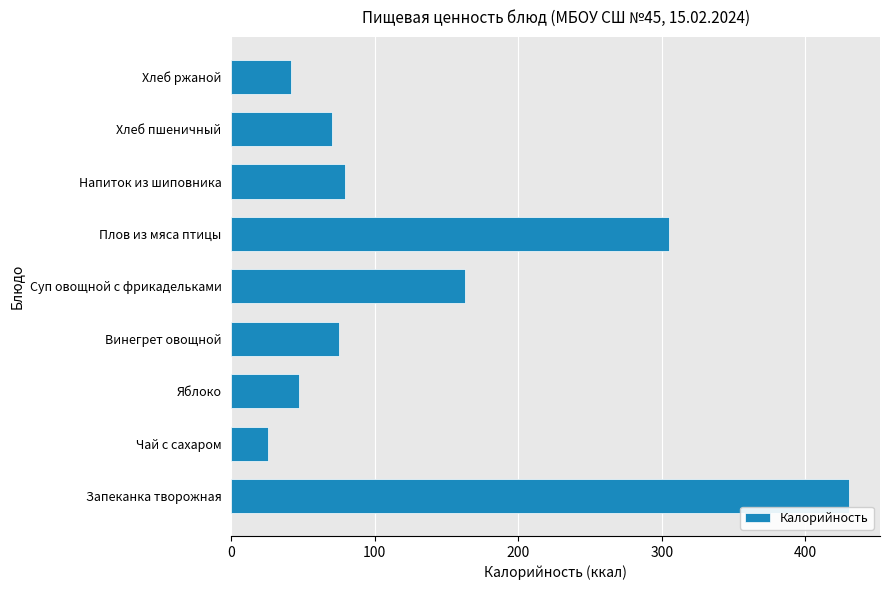

Which has a higher value, Чай с сахаром or Плов из мяса птицы?

Плов из мяса птицы